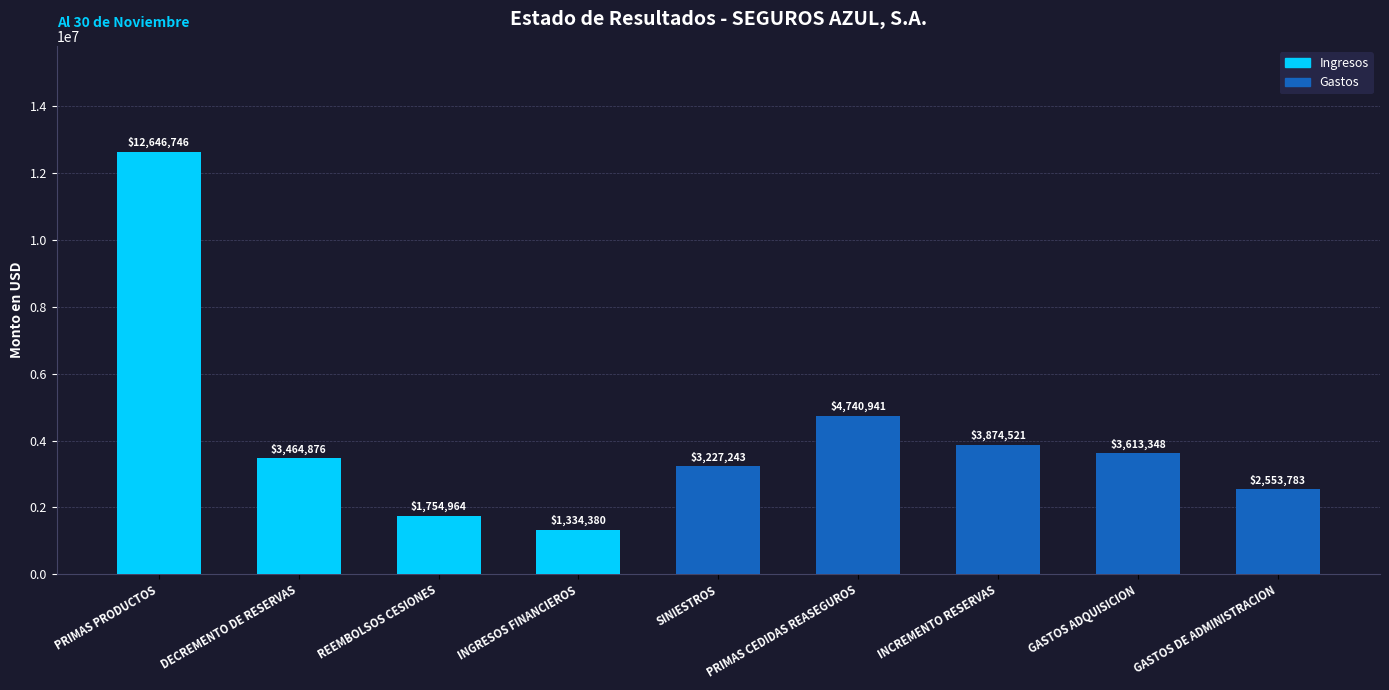

At which category does the chart reach its peak across all series?

PRIMAS PRODUCTOS